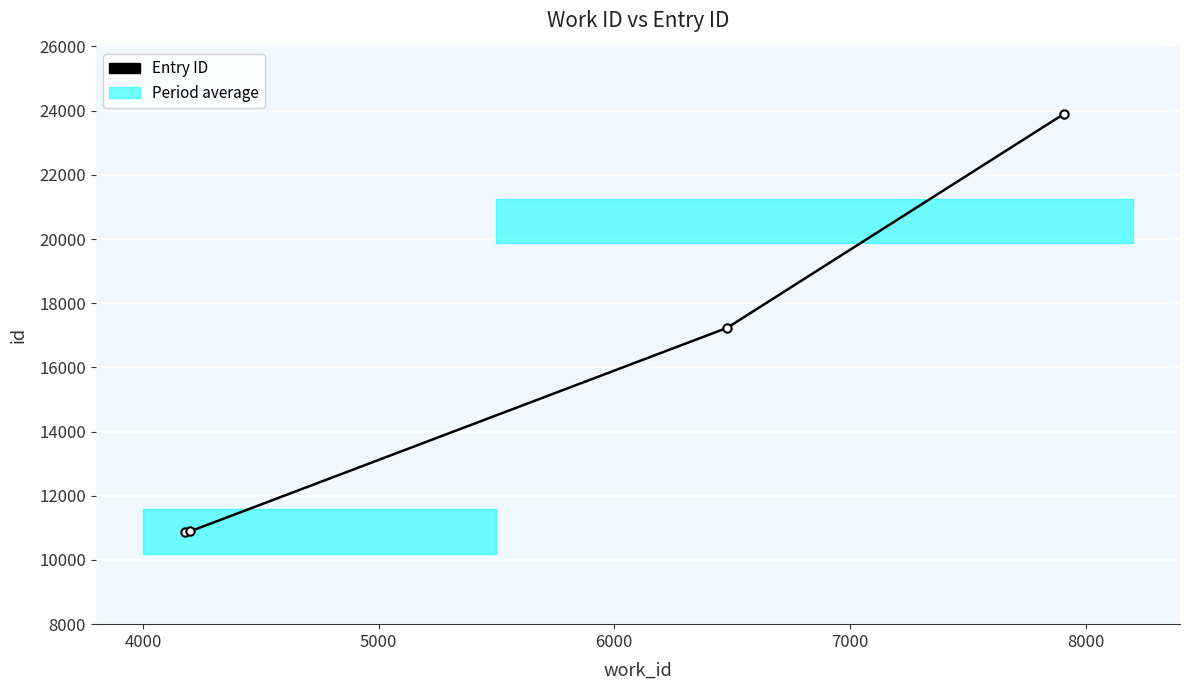

How many lines are shown in the chart?

1